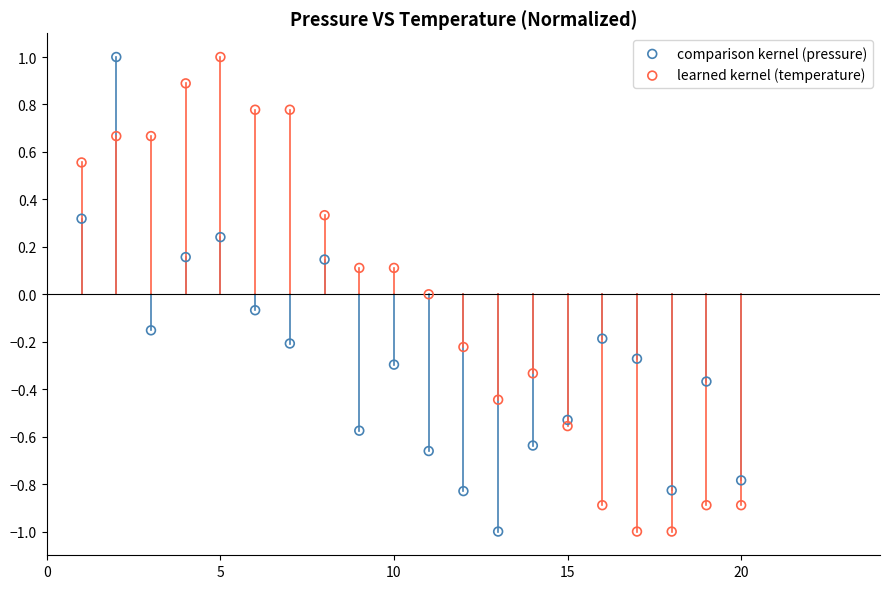

Across all data points, what is the range of X values (max minus min)?

19.0